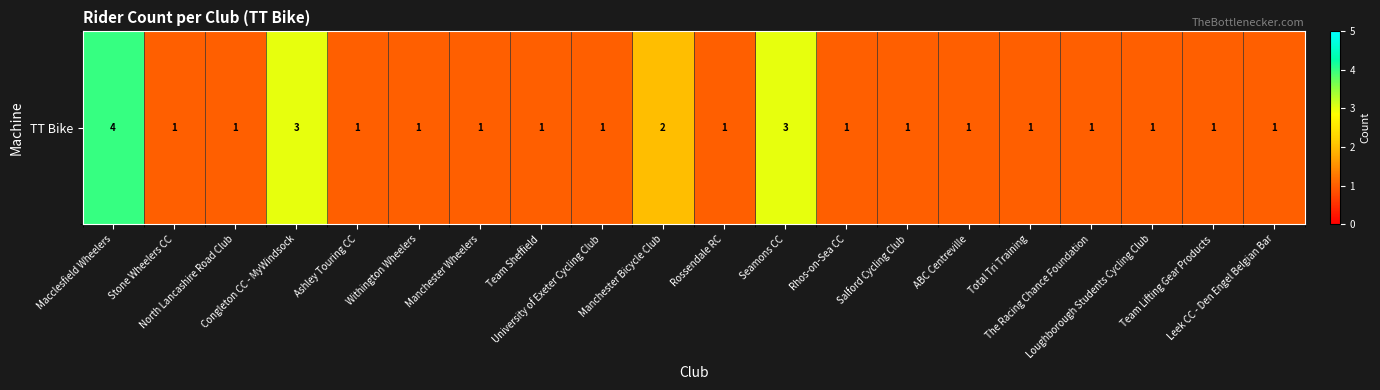

What is the change in value from Stone Wheelers CC to Manchester Bicycle Club?

+1